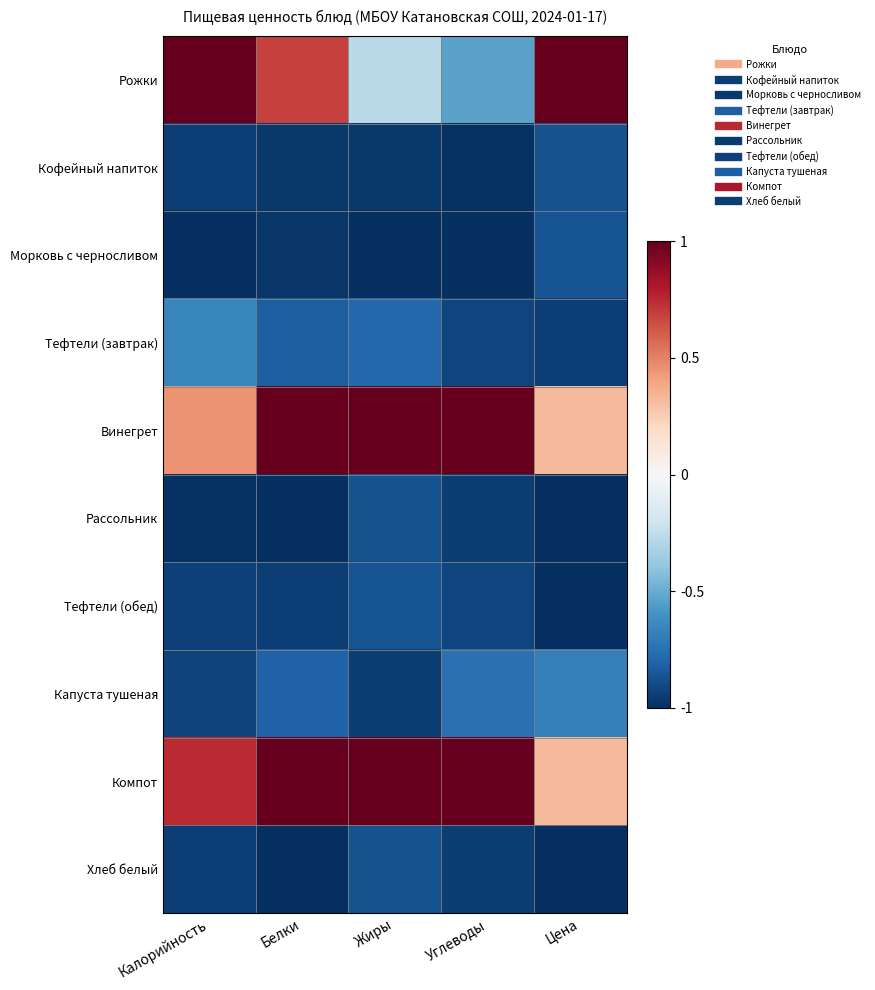

At how many categories does at least one series exceed 0?

5